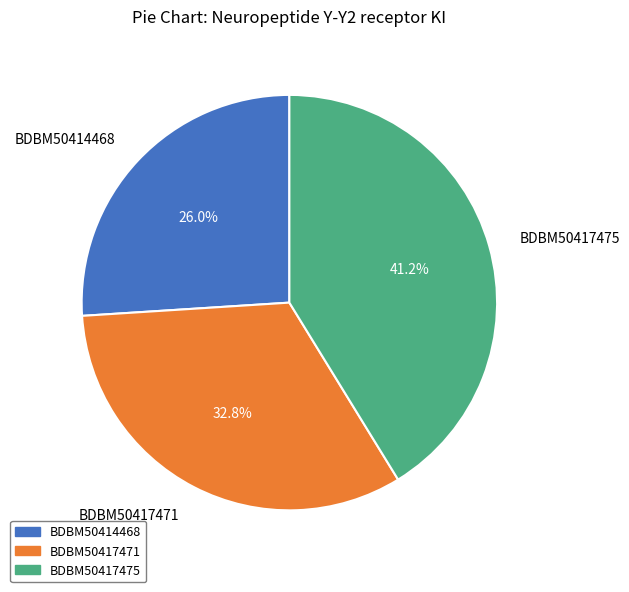

Count the number of slices in the pie.

3